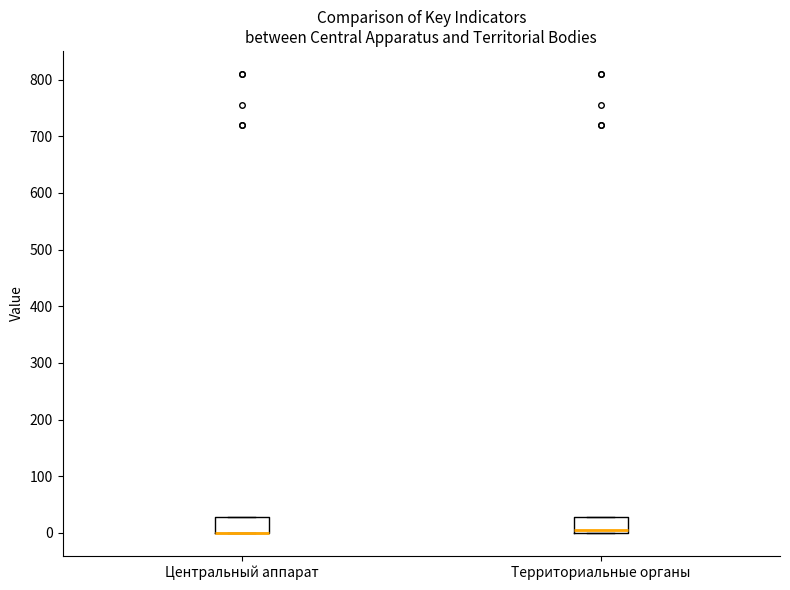

Reading left to right, transcribe this box plot: for each box, give where its median line is, the range the box spans, and where its two whiskers end, as read against the y-axis. The values are not printed on the chart, so give them approximately, as read against the axis.

Центральный аппарат: median 0 (drawn on the box's lower edge), box 0 to 30, whiskers 0 to 30
Территориальные органы: median 0 (just above the box's lower edge), box 0 to 30, whiskers 0 to 30